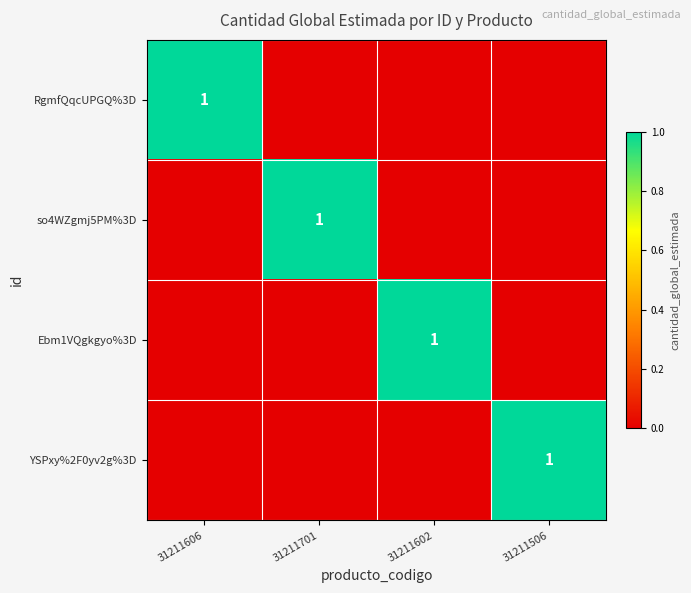

The value of Ebm1VQgkgyo%3D at 31211602 is 1. True or false?

True